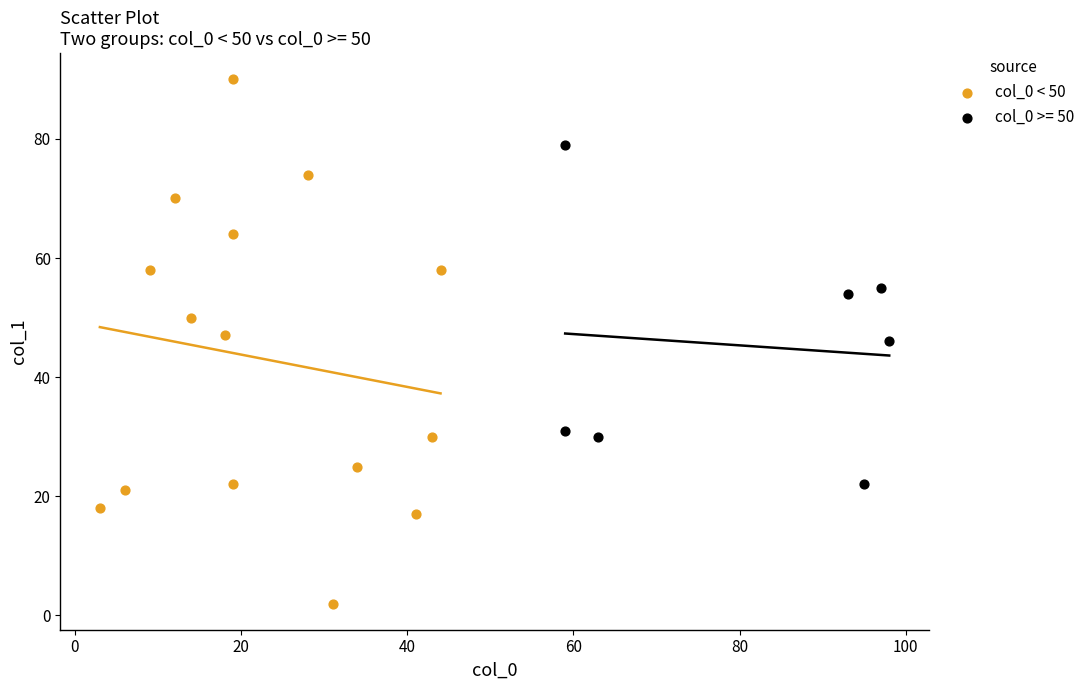

Which series contains the lowest Y value?

col_0 < 50